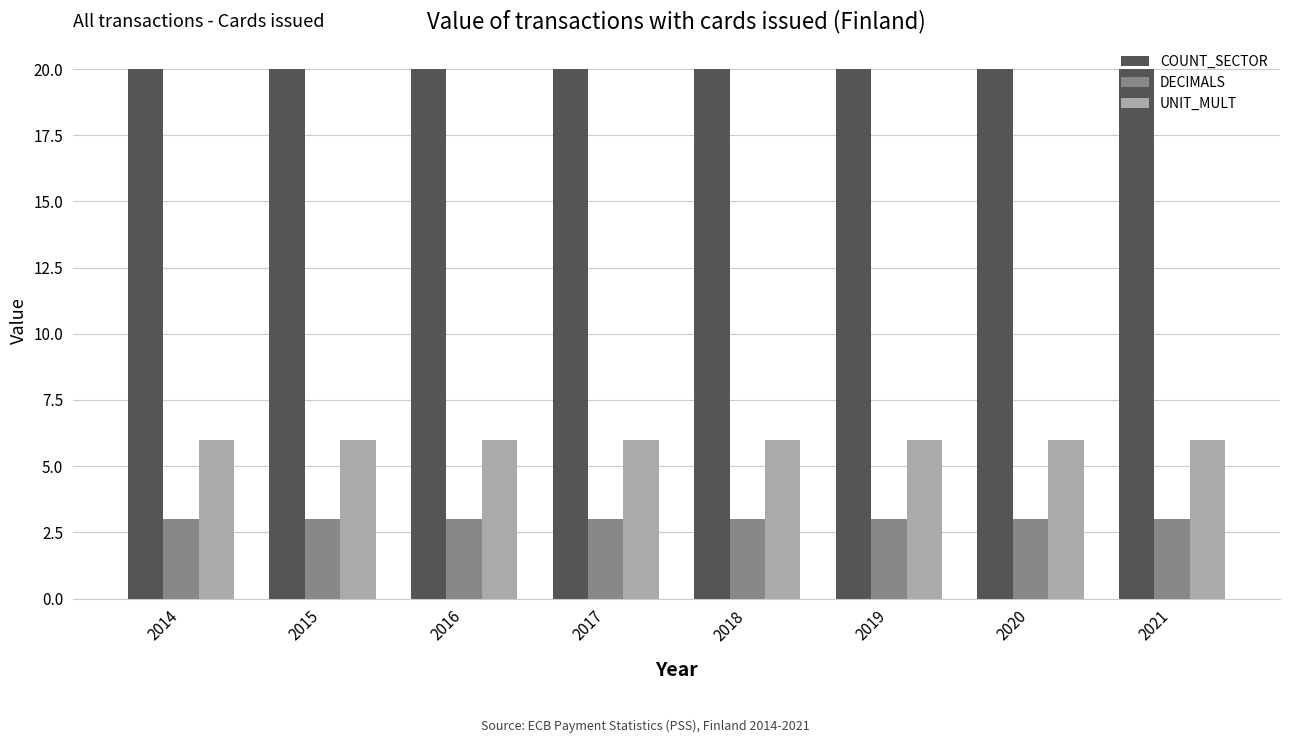

What is the value of the DECIMALS bar at the 7th from the left?

3